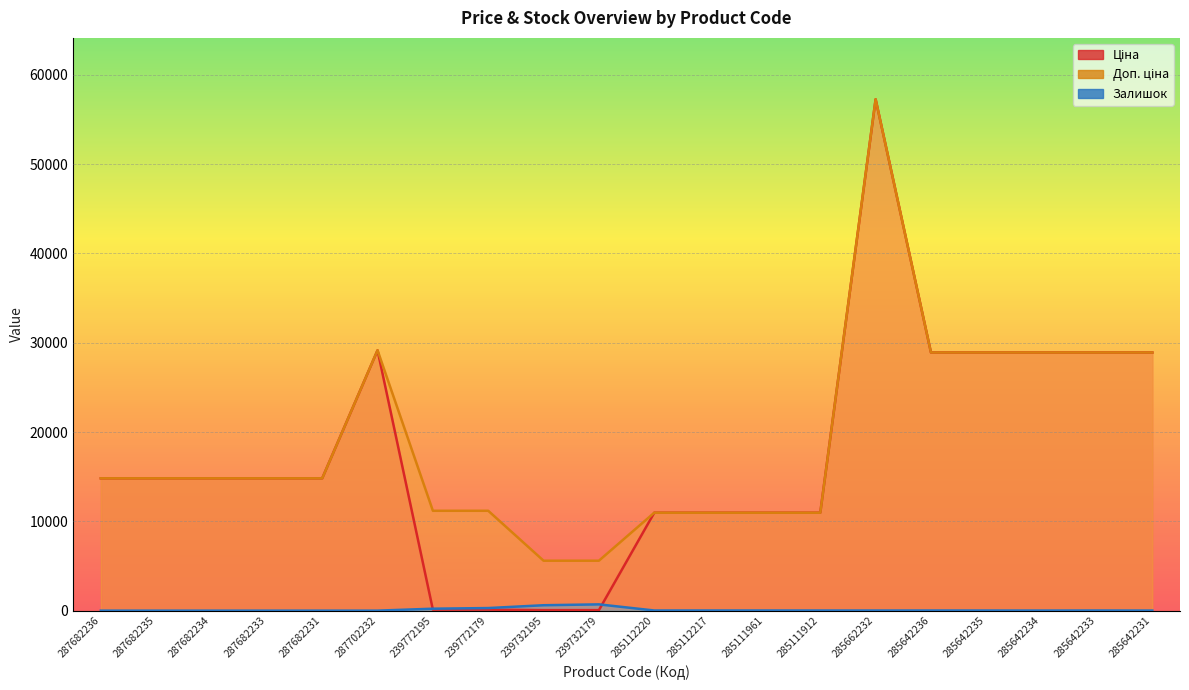

The value of Залишок at 285642234 is 10.0. True or false?

True